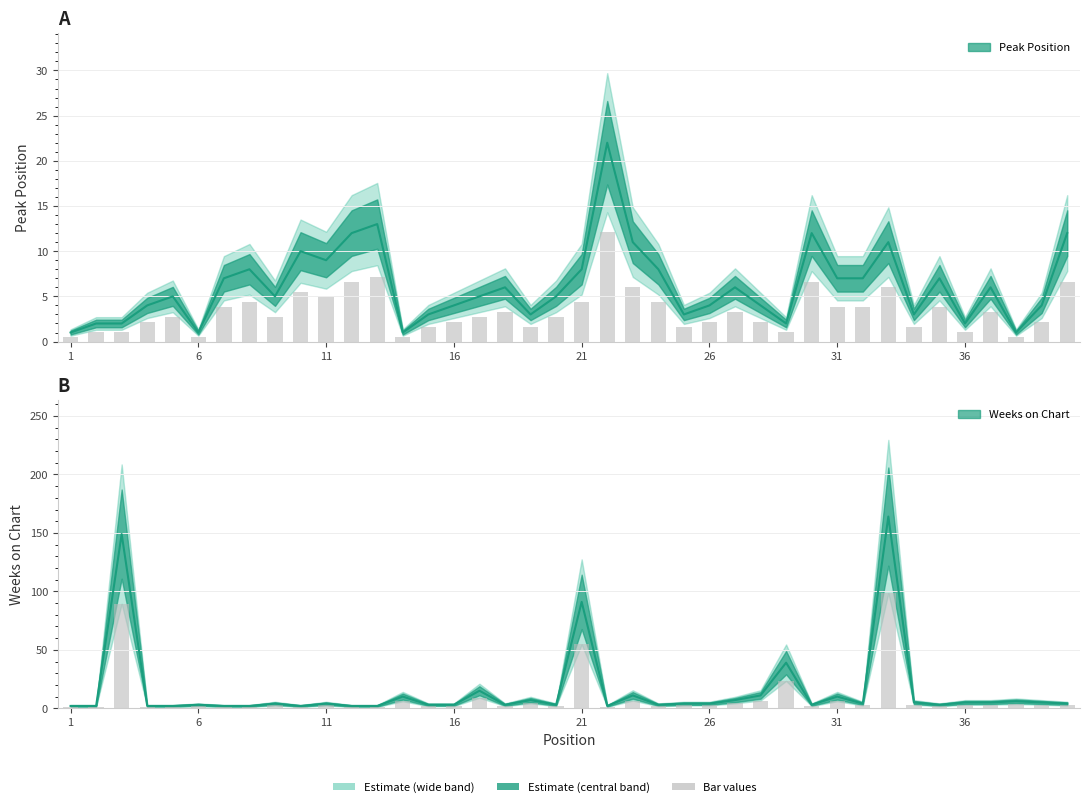

Between 7 and 32, which is larger?

7